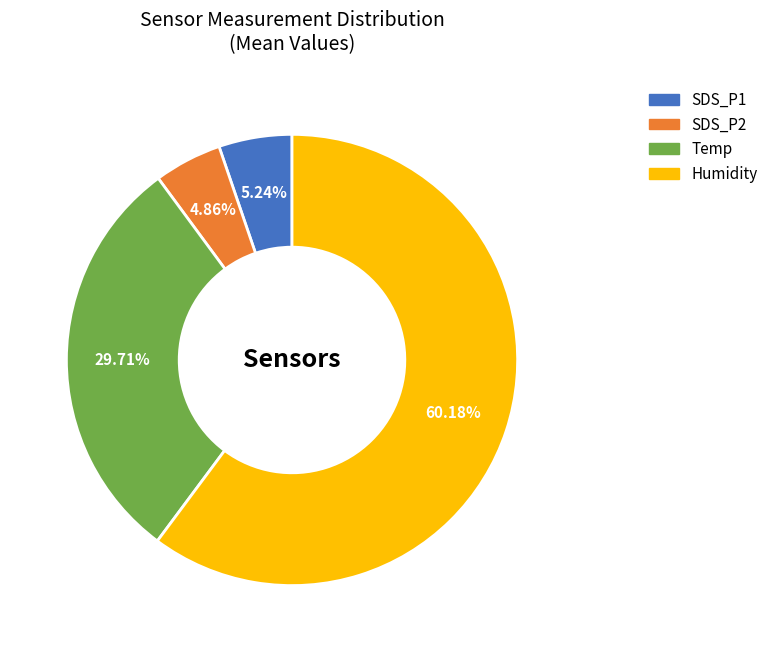

Is the sum of Humidity and Temp greater than half?

Yes